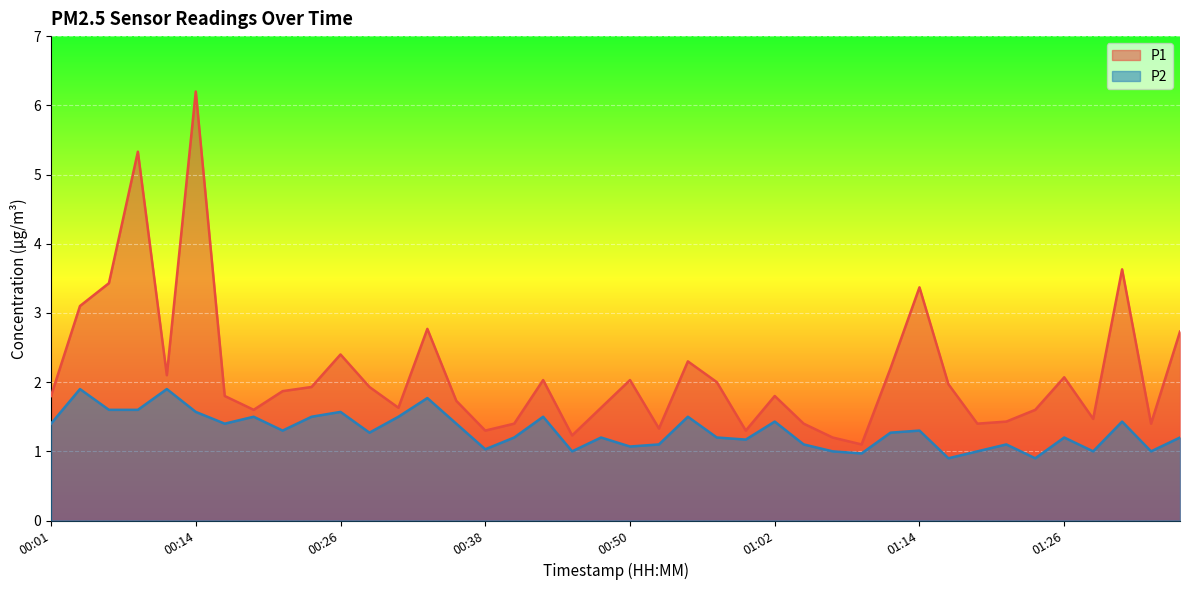

Which series has the largest total across all categories?

P1